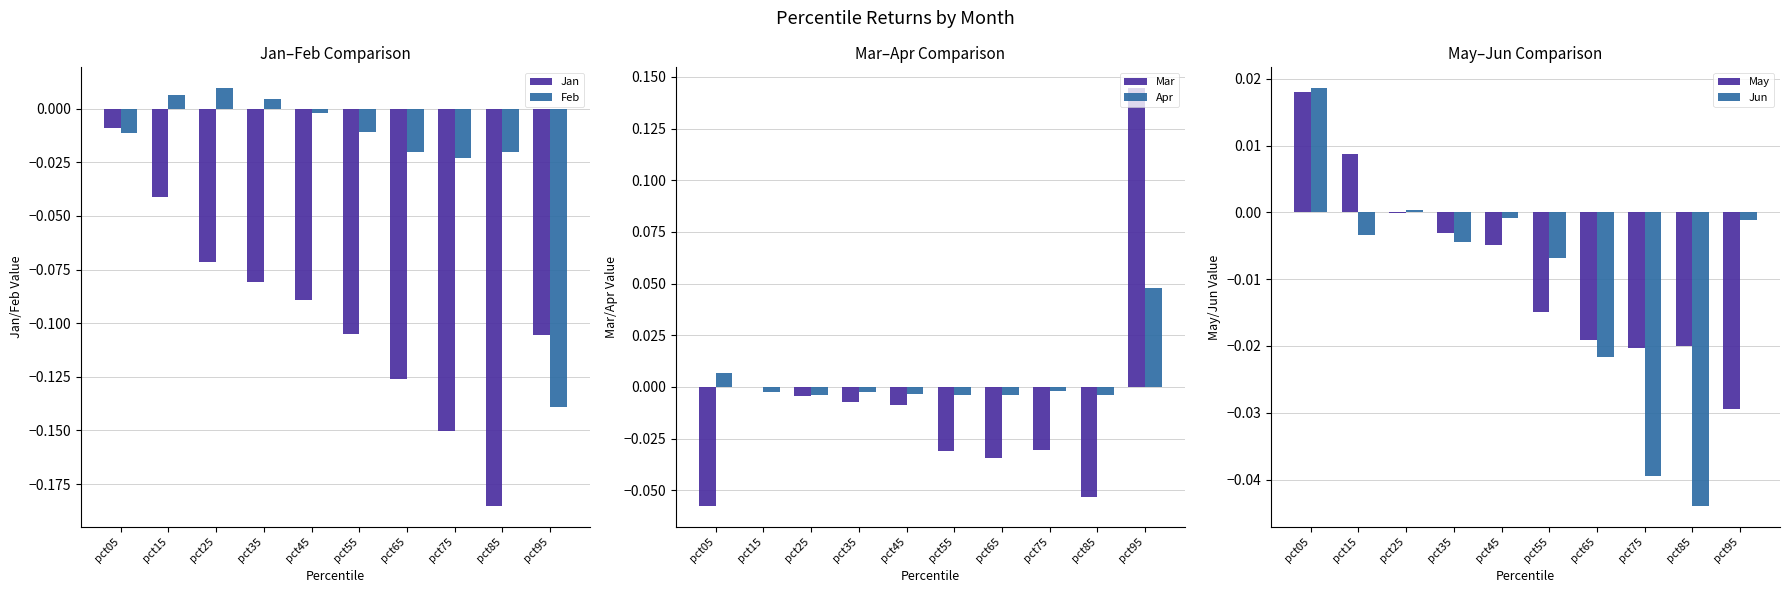

What is the greatest value displayed?

0.1